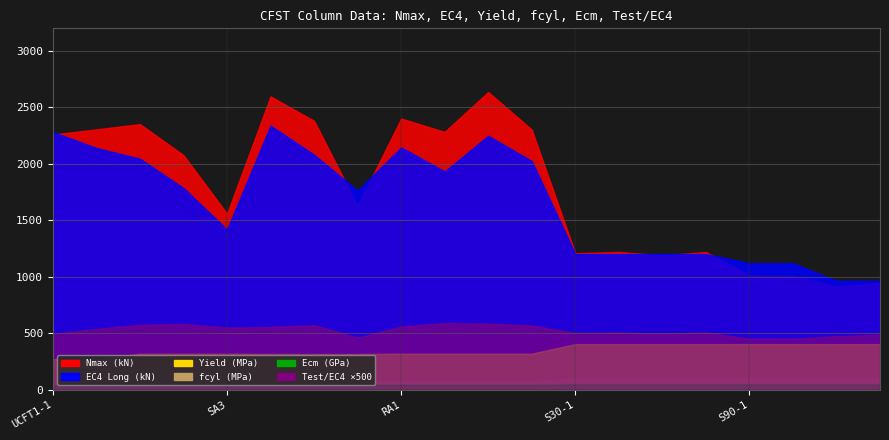

What is the sum of all Ecm (GPa) values?

898.9